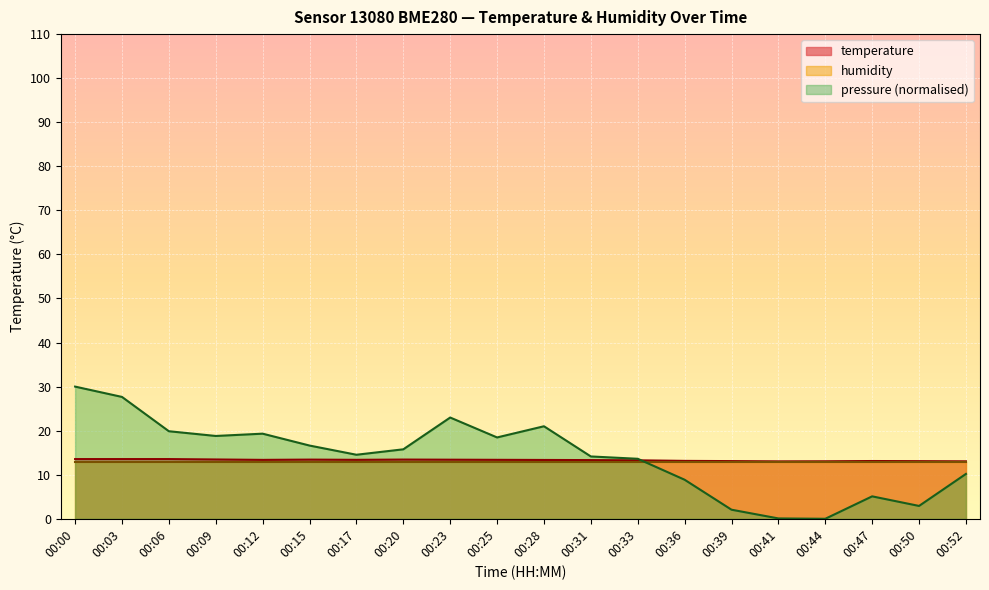

The temperature series shows 13.4 at 00:23. True or false?

True